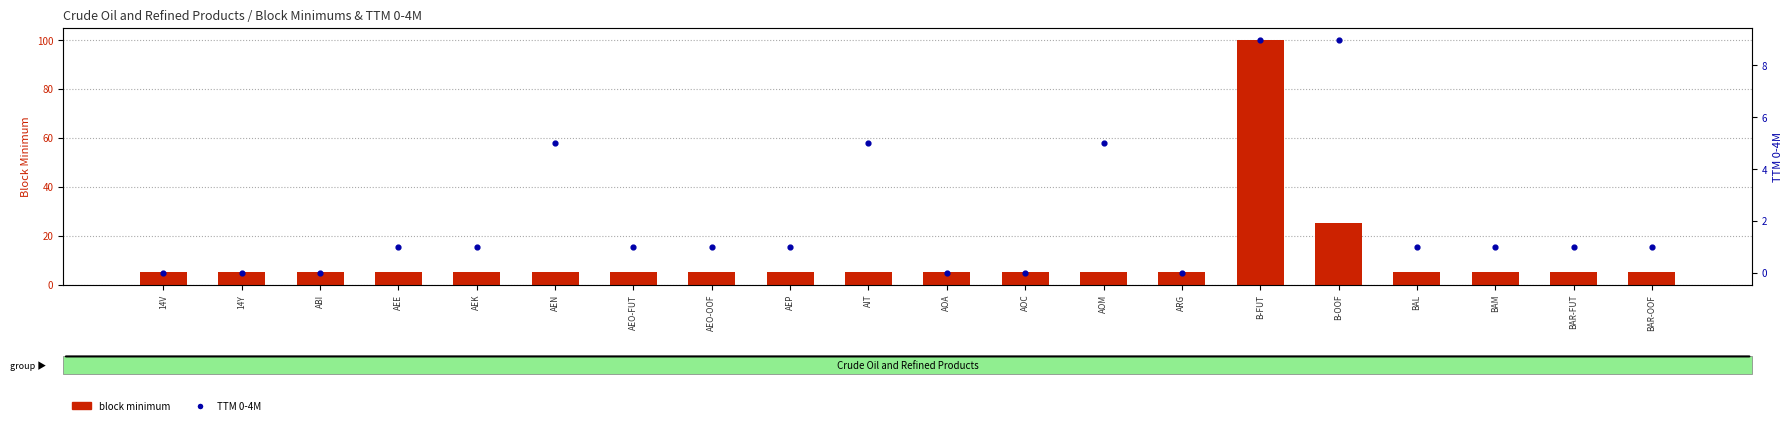

Which series has the largest total across all categories?

block minimum